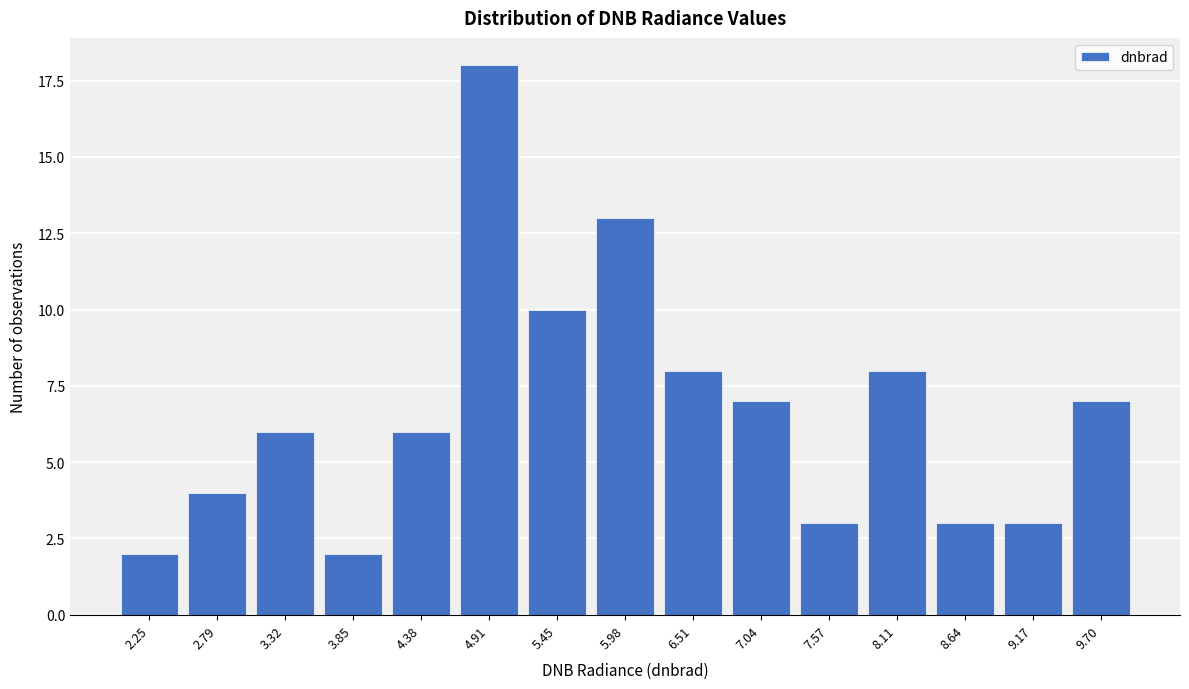

Reading left to right, extract all data points from this chart.

2	4	6	2	6	18	10	13	8	7	3	8	3	3	7